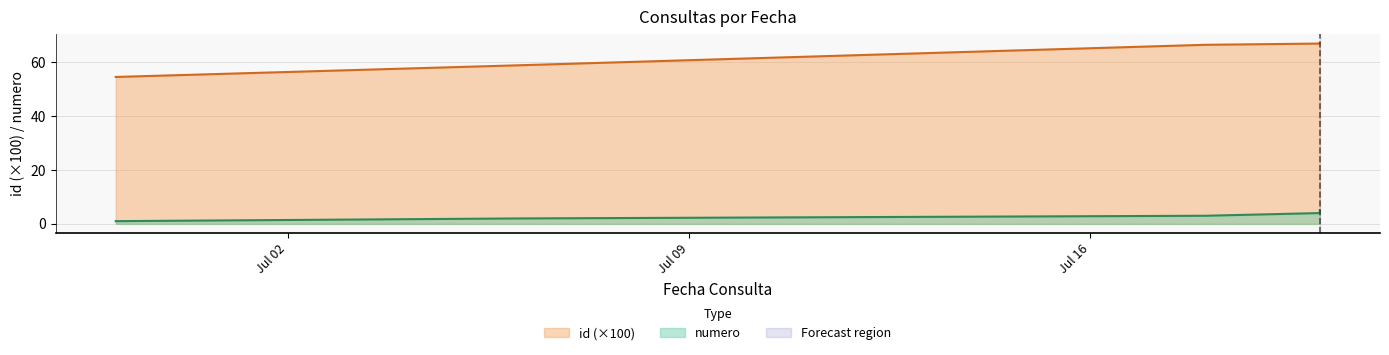

True or false: numero has more than 2 interior local peaks.

False